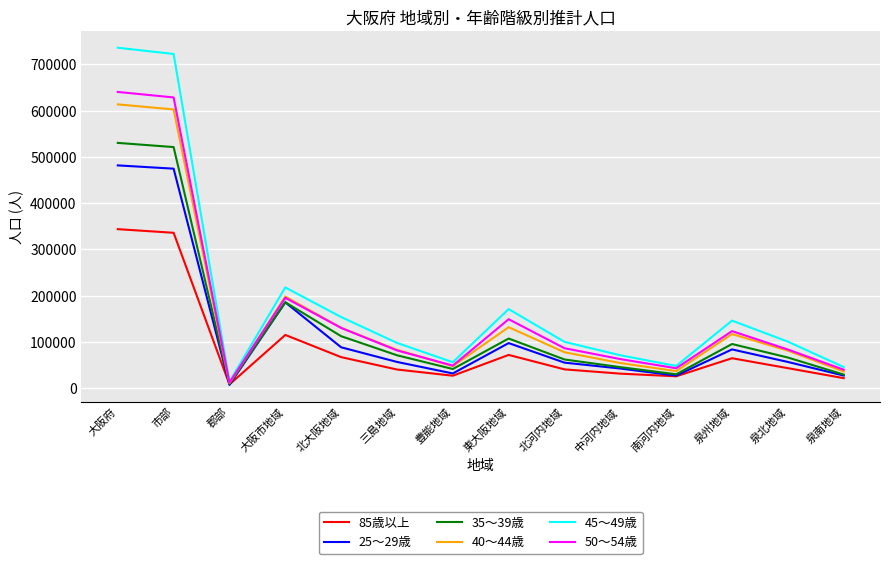

The value of 85歳以上 at 豊能地域 is 26773. True or false?

True